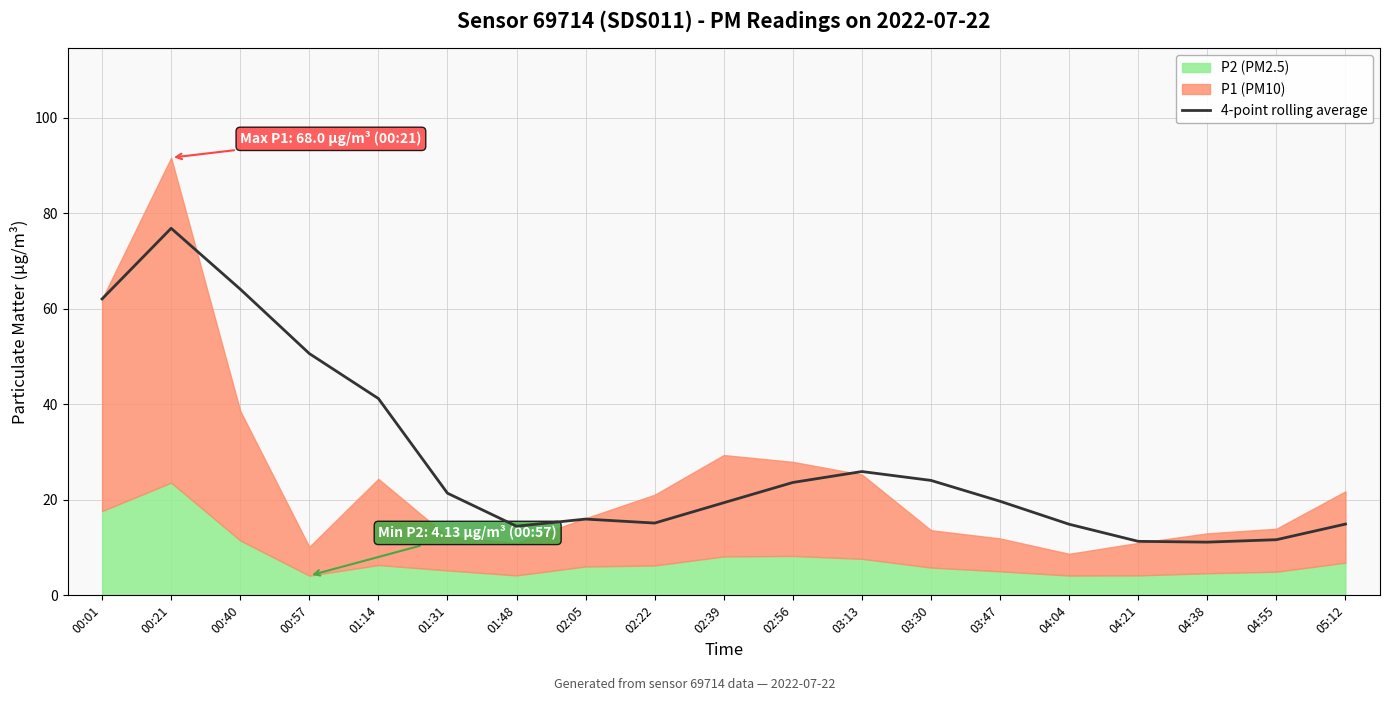

Between 02:22 and 03:13, which is larger?

03:13